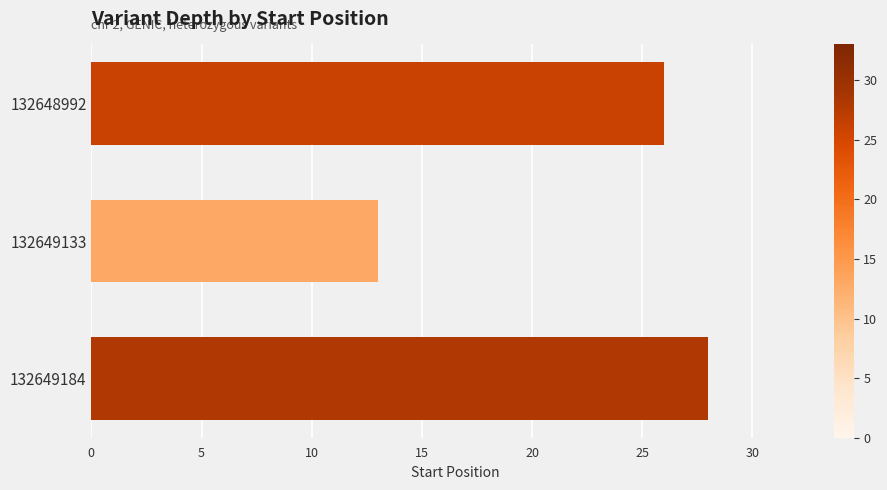

Reading top to bottom, transcribe all the data shown in this chart.

132648992=26	132649133=13	132649184=28